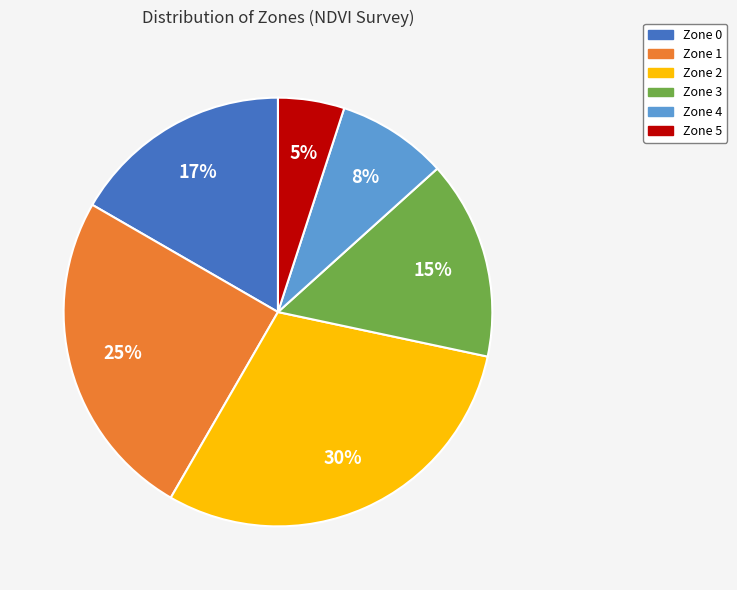

Which slice is the smallest?

Zone 5